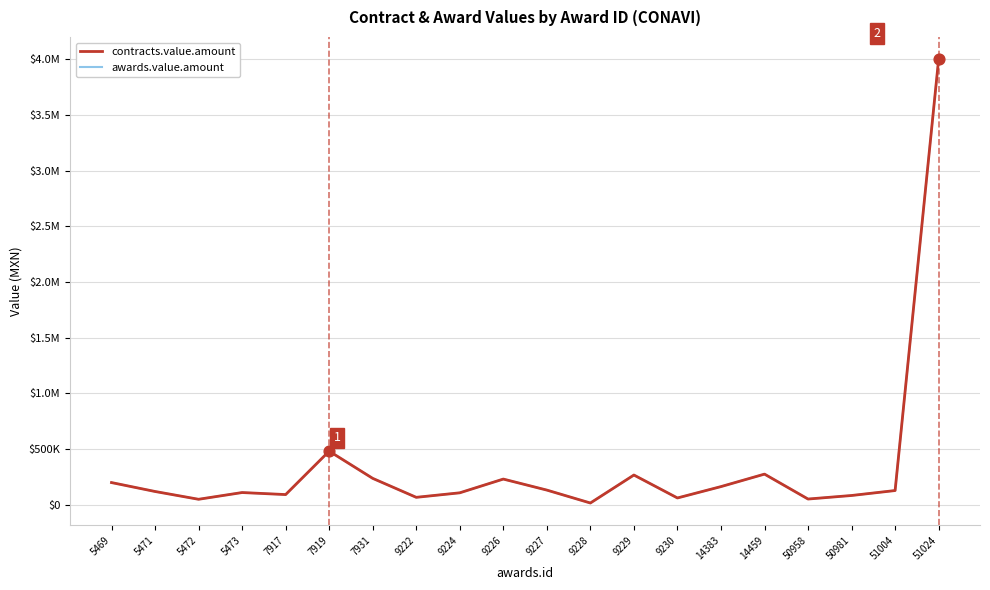

Is this an area chart (filled region under the line)?

No